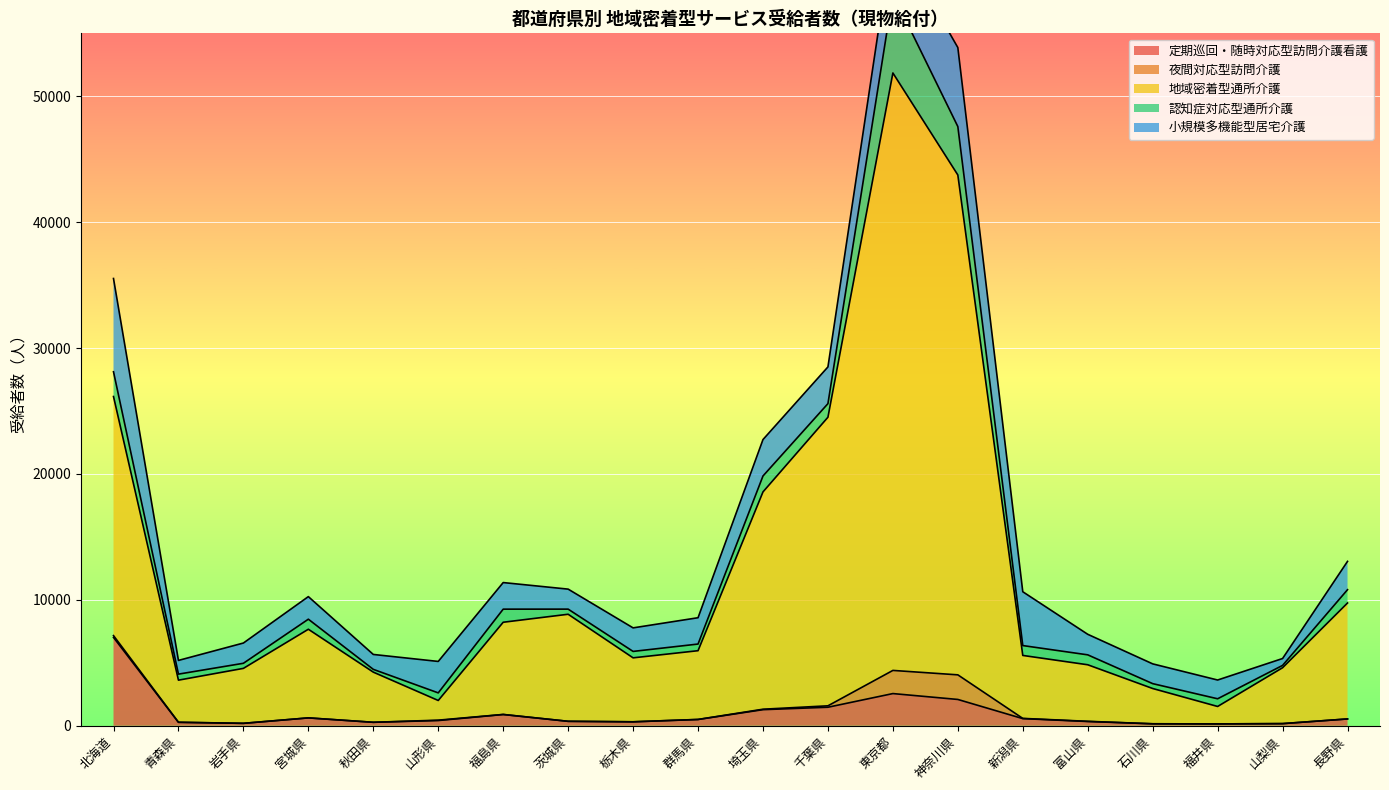

True or false: 地域密着型通所介護 and 小規模多機能型居宅介護 intersect in this chart.

True